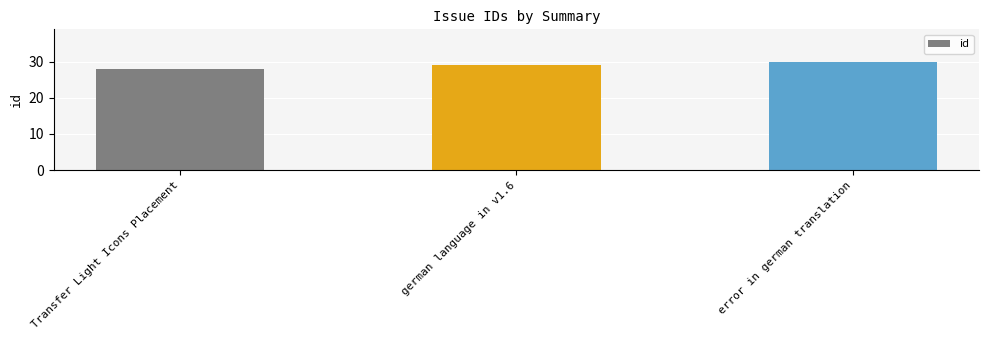

Reading left to right, what are all the values shown in this chart?

28	29	30